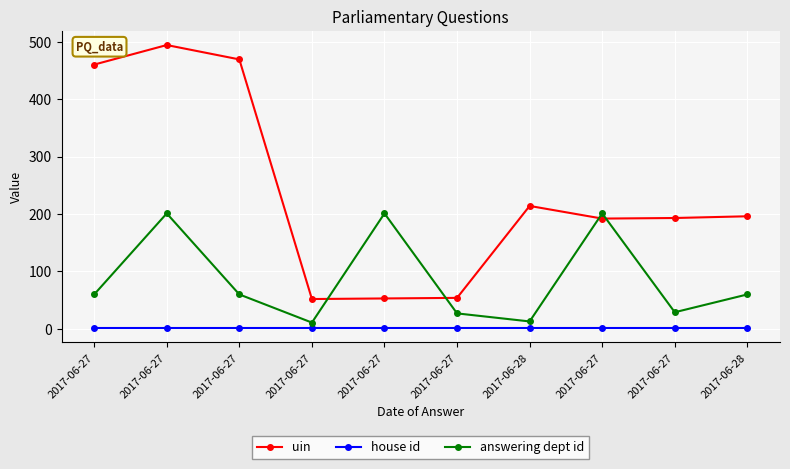

Where does the answering dept id series first go above 60?

2017-06-27